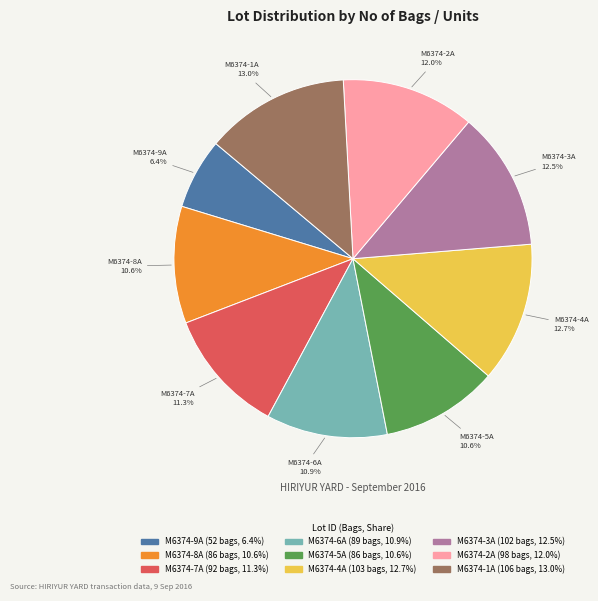

Count the number of slices in the pie.

9